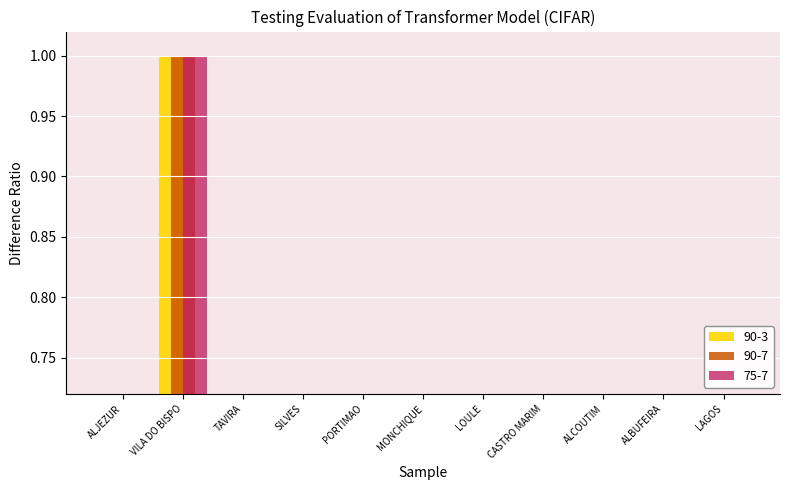

Rank the series by their maximum value, from highest to lowest.

Beneficiários Pagos (norm.), Superficie Paga (norm.), Média (norm.)